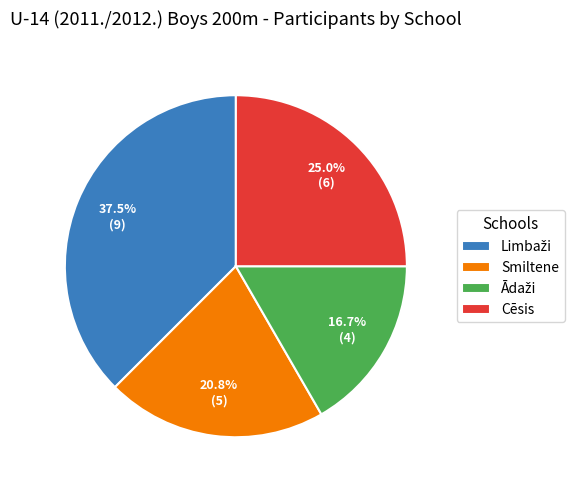

To the nearest percent, what portion does Smiltene represent?

21%